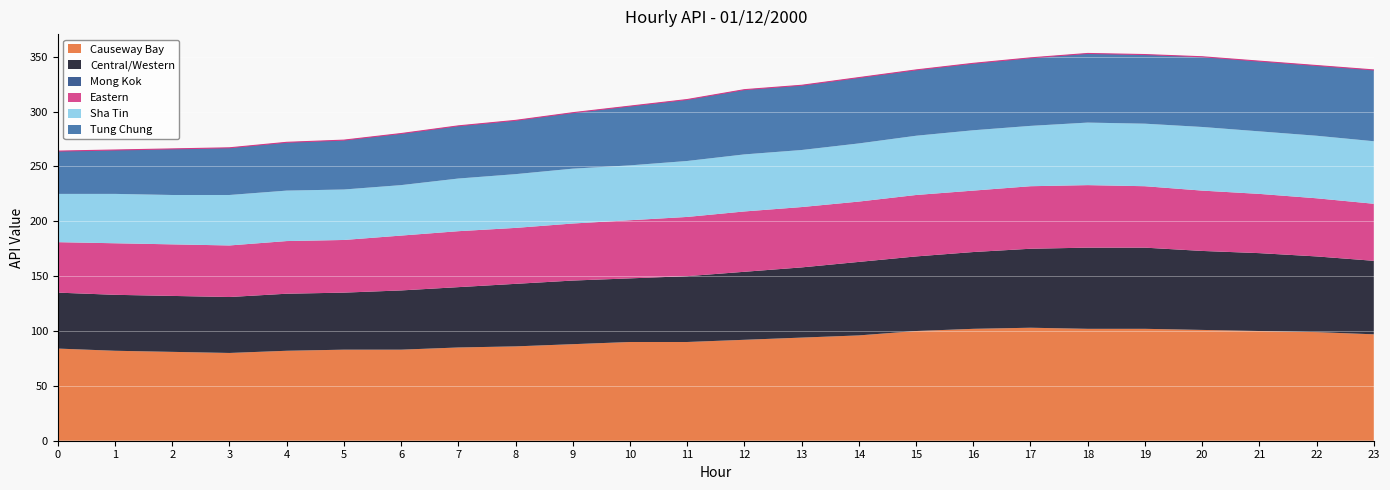

Rank the series at 17 from lowest to highest value.

Mong Kok, Sha Tin, Eastern, Tung Chung, Central/Western, Causeway Bay